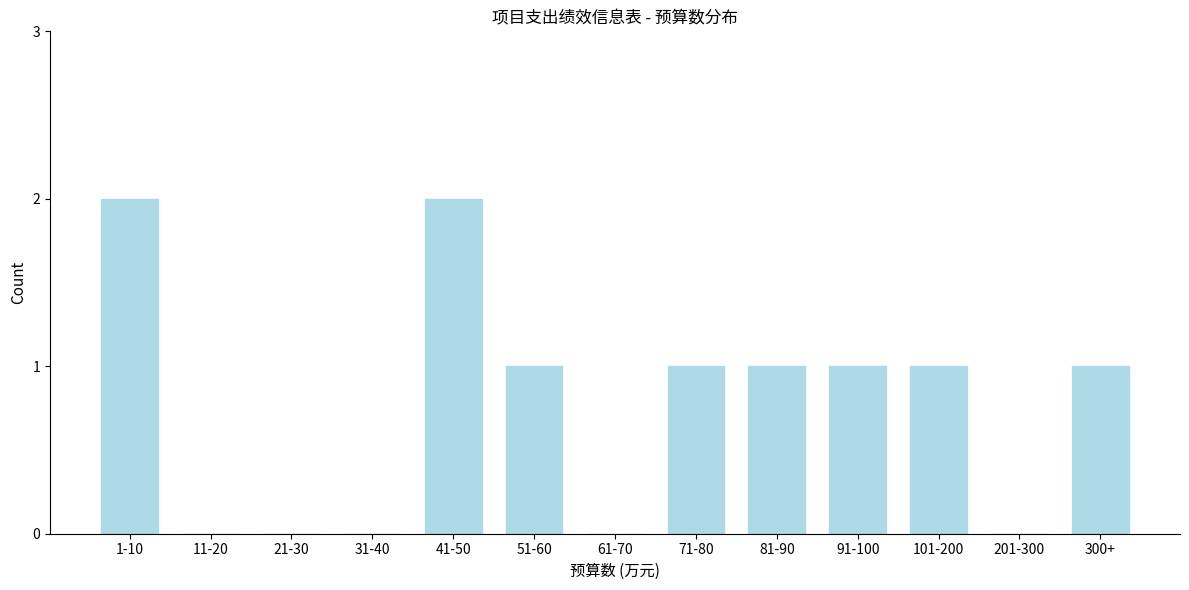

Reading left to right, list all the values displayed in this chart.

1-10=2	11-20=0	21-30=0	31-40=0	41-50=2	51-60=1	61-70=0	71-80=1	81-90=1	91-100=1	101-200=1	201-300=0	300+=1